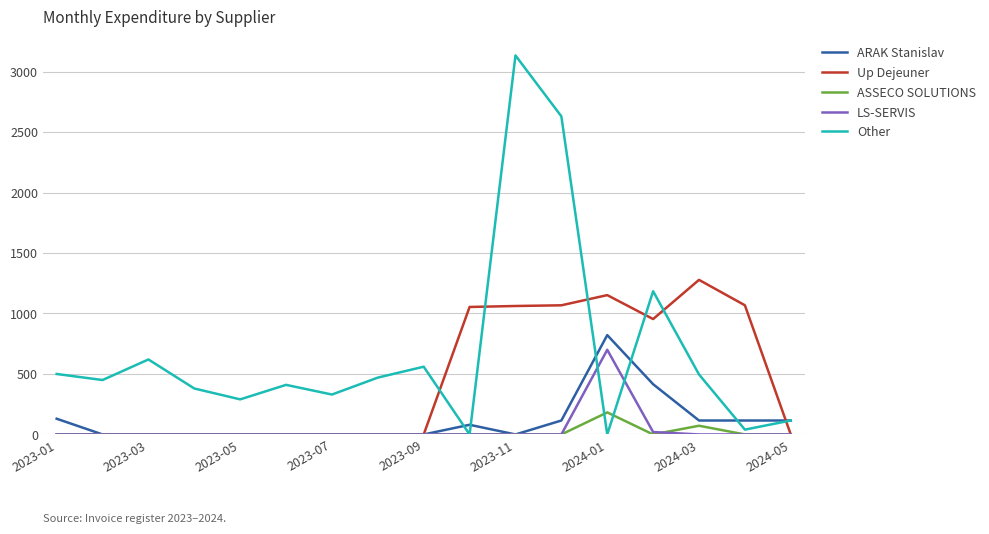

What is the sum of all ASSECO SOLUTIONS values?

254.3